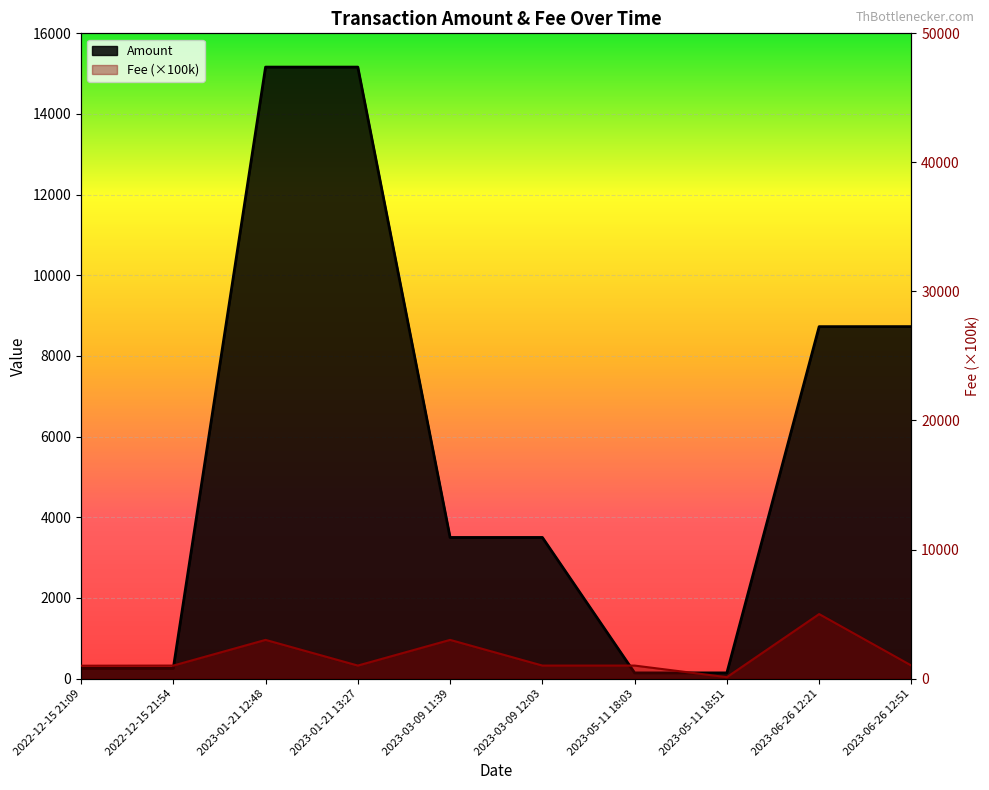

Rank the categories by Fee value from highest to lowest.

2023-06-26 12:21, 2023-01-21 12:48, 2023-03-09 11:39, 2022-12-15 21:54, 2023-01-21 13:27, 2023-03-09 12:03, 2023-05-11 18:03, 2023-06-26 12:51, 2022-12-15 21:09, 2023-05-11 18:51